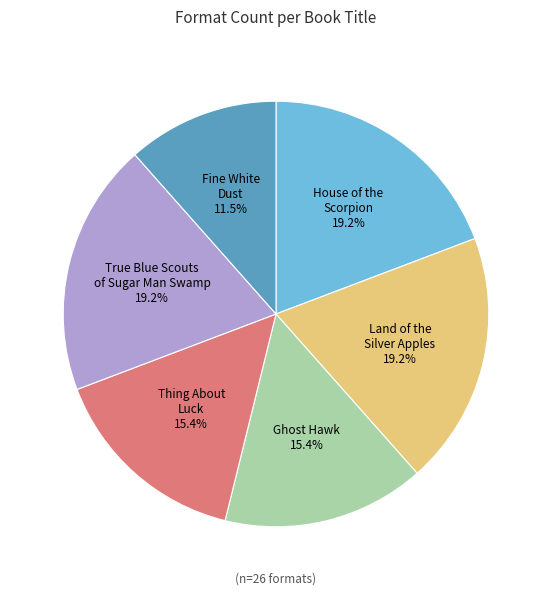

Does any single category account for the majority?

No